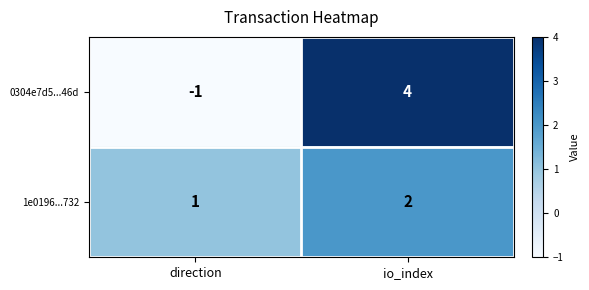

Reading left to right, extract all data points from this chart.

0304e7d5...46d: -1	4
1e0196...732: 1	2